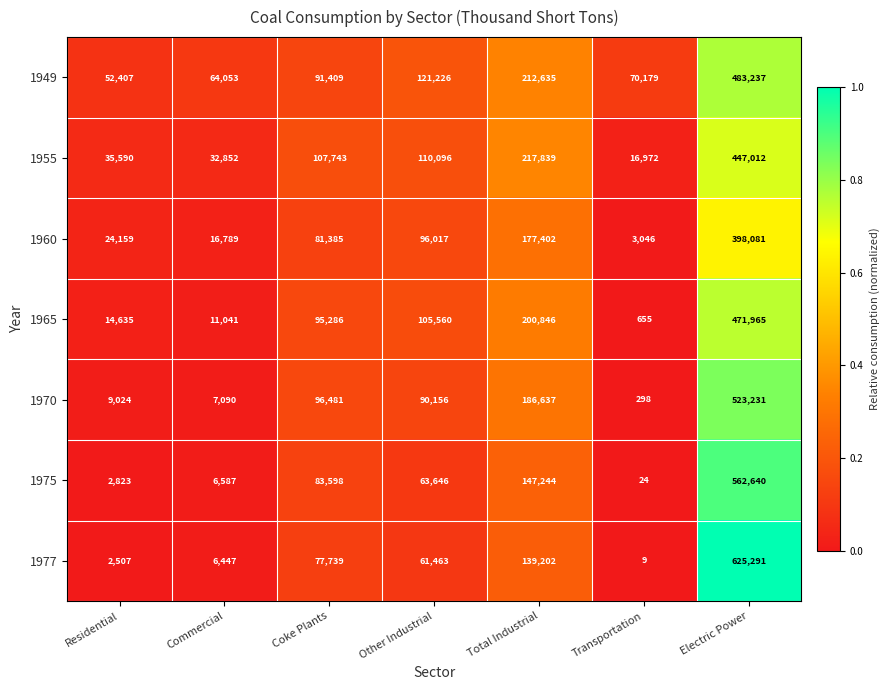

Which series has the largest total across all categories?

1949